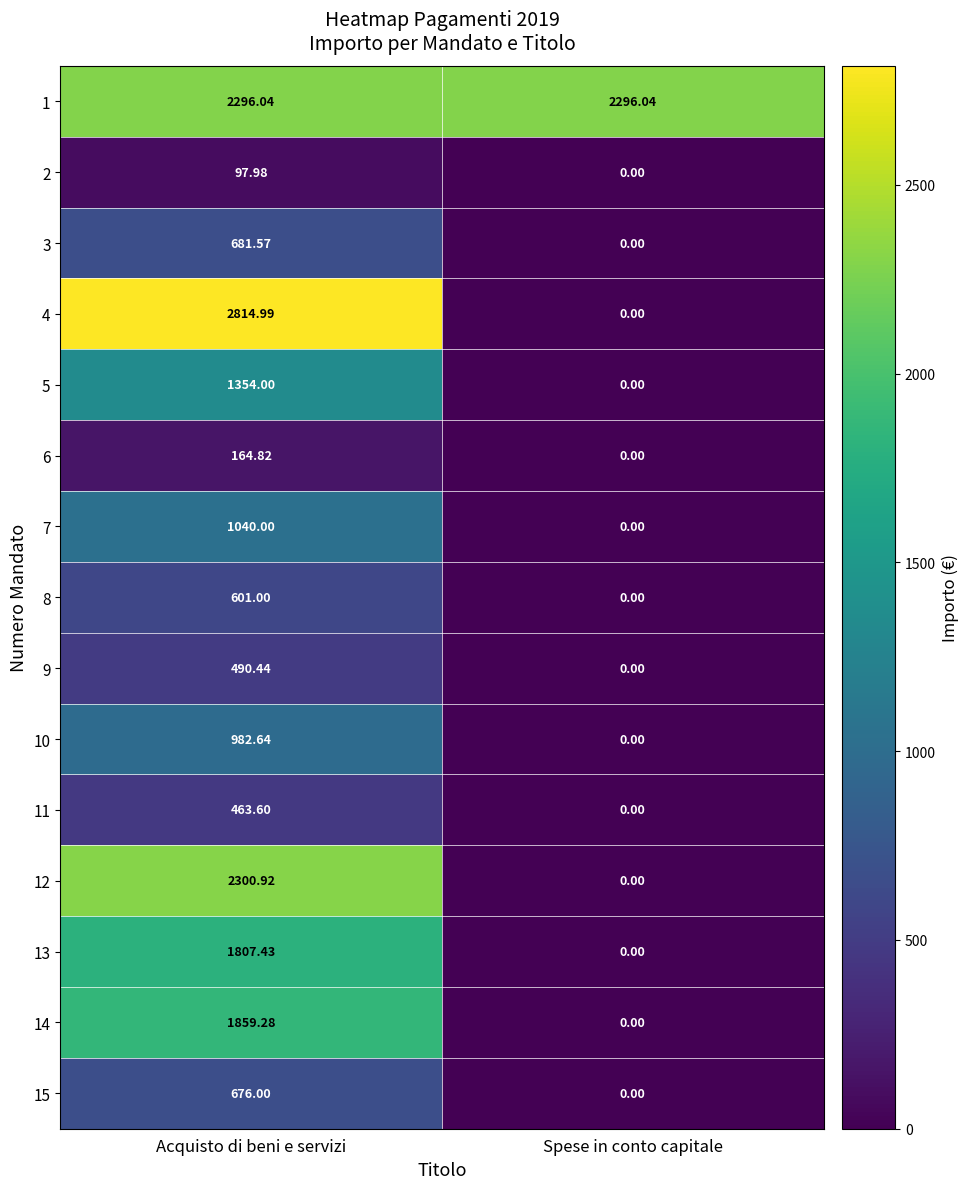

Where does the 14 series first go above 1859?

Acquisto di beni e servizi